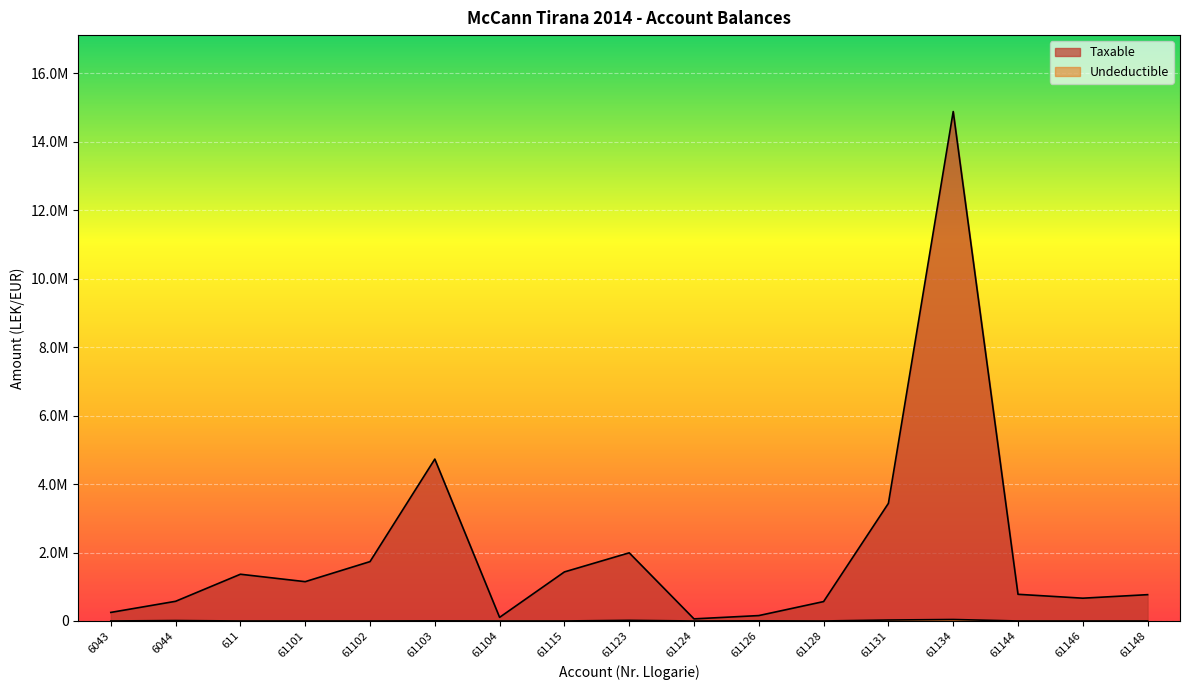

Which has a higher value, 61115 or 61134?

61134